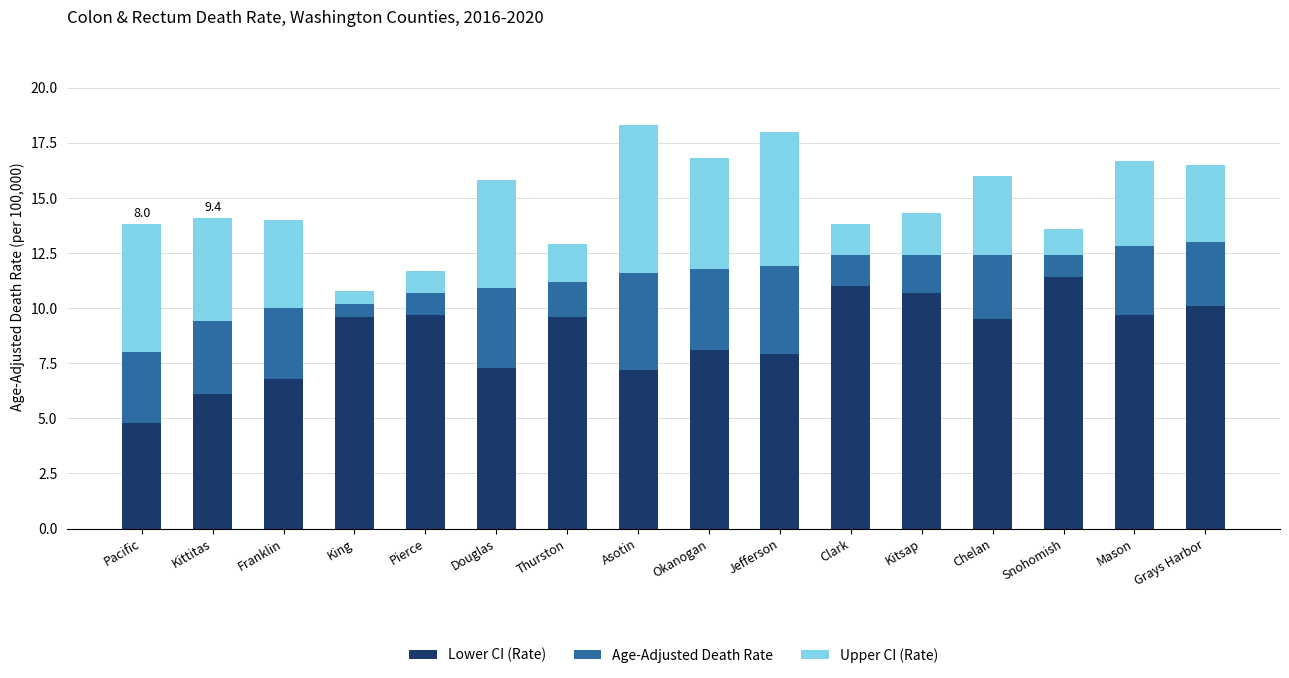

What is the total value across all series at Franklin?

14.0